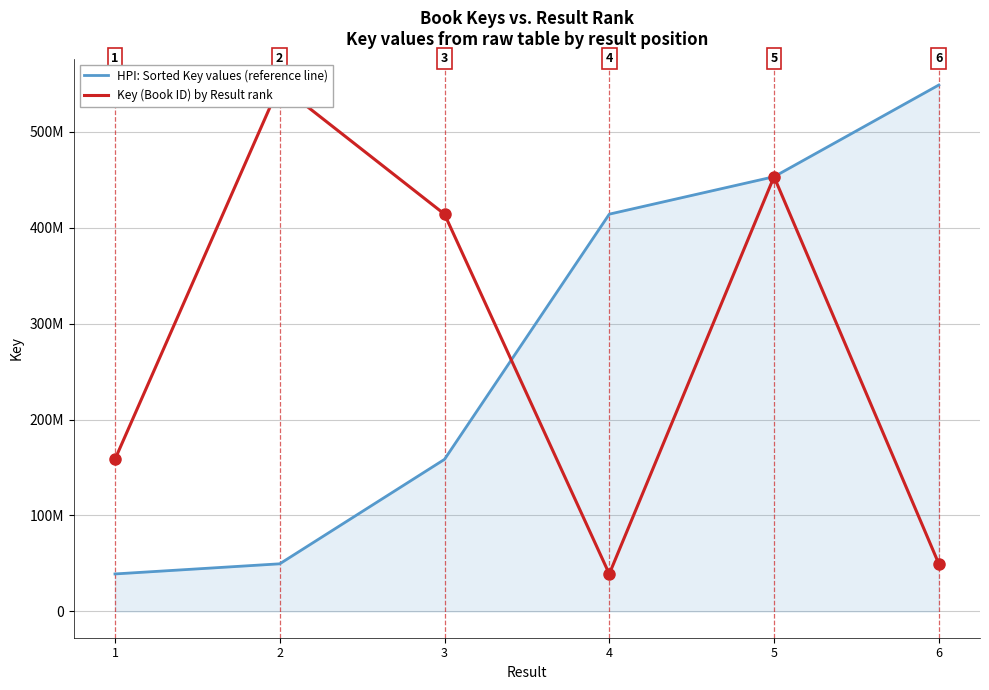

What is the difference between the maximum and second lowest values in the Key (Book ID) by Result rank series?

499151396